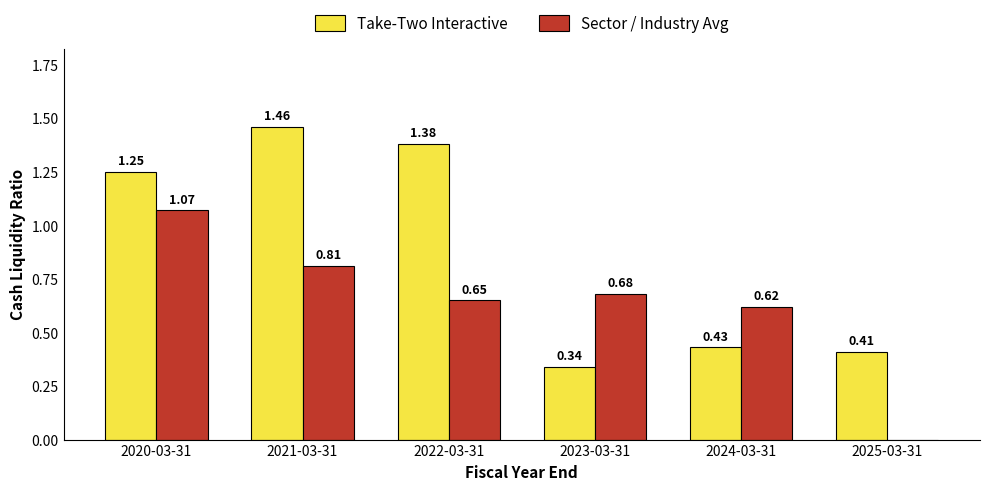

Is the value of Take-Two Interactive at 2022-03-31 greater than the value of Sector / Industry Avg at 2023-03-31?

Yes